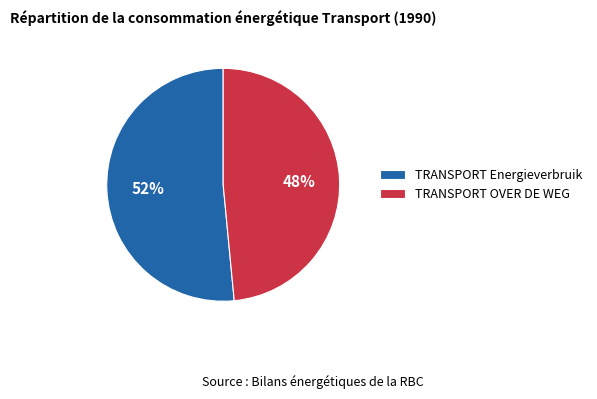

Do TRANSPORT Energieverbruik and TRANSPORT OVER DE WEG together represent more than half of the pie?

Yes